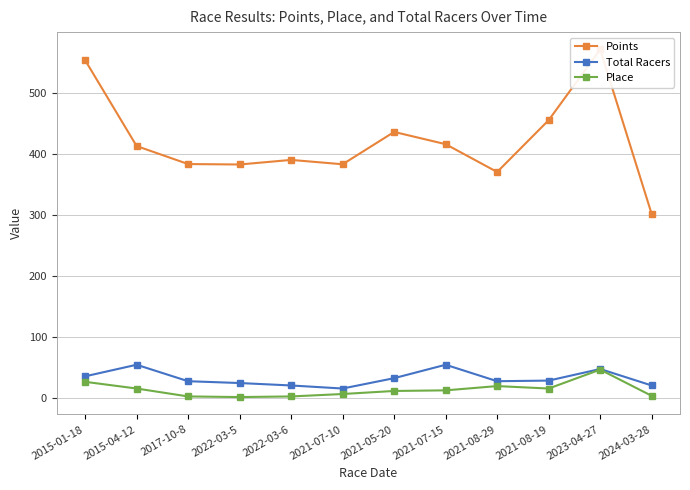

True or false: Points and Place intersect in this chart.

False